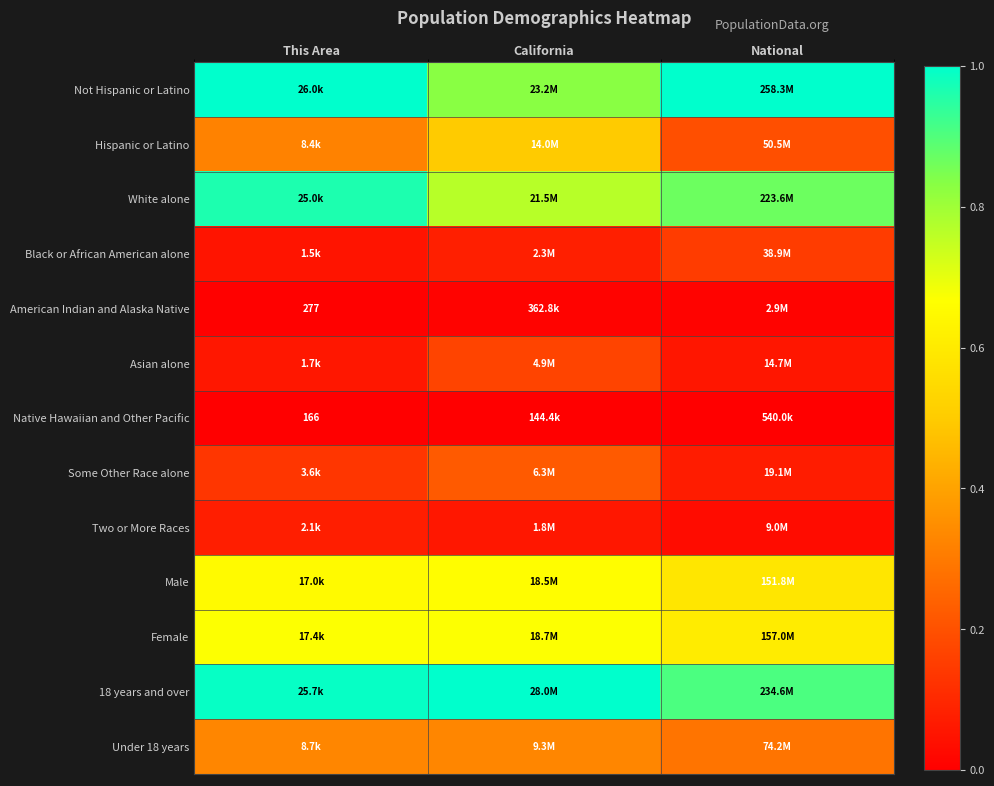

Count the number of categories in the chart.

3